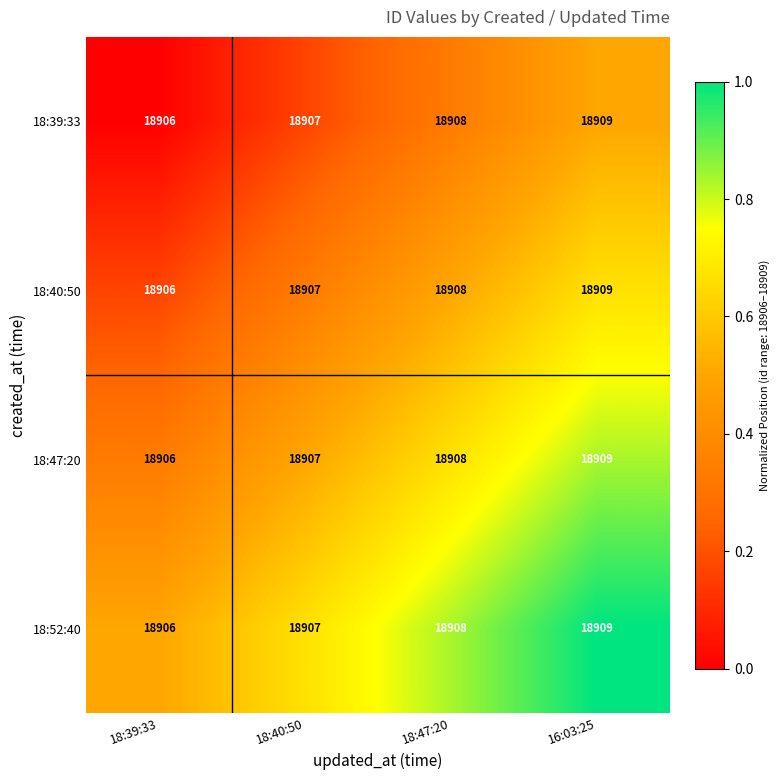

How many data points in 18:47:20 are less than 18908?

2